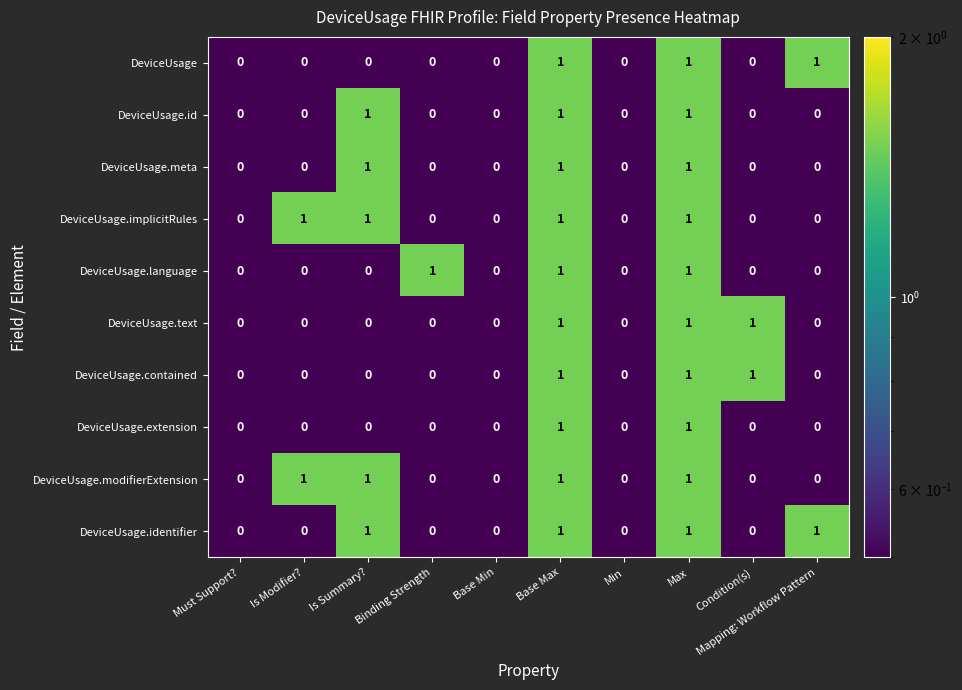

What is the sum of all DeviceUsage.contained values?

3